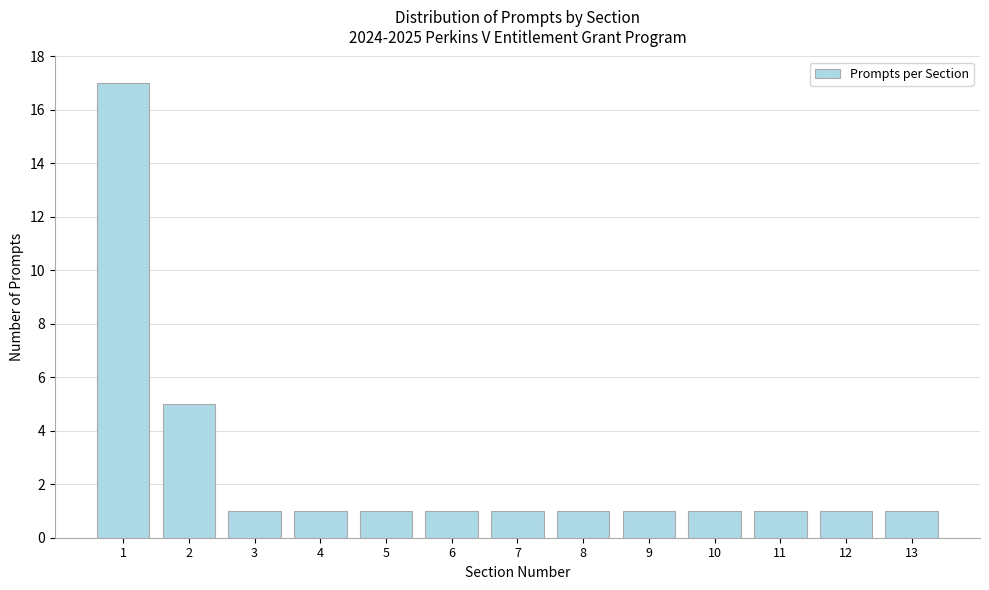

Reading left to right, transcribe all the data shown in this chart.

1=17	2=5	3=1	4=1	5=1	6=1	7=1	8=1	9=1	10=1	11=1	12=1	13=1